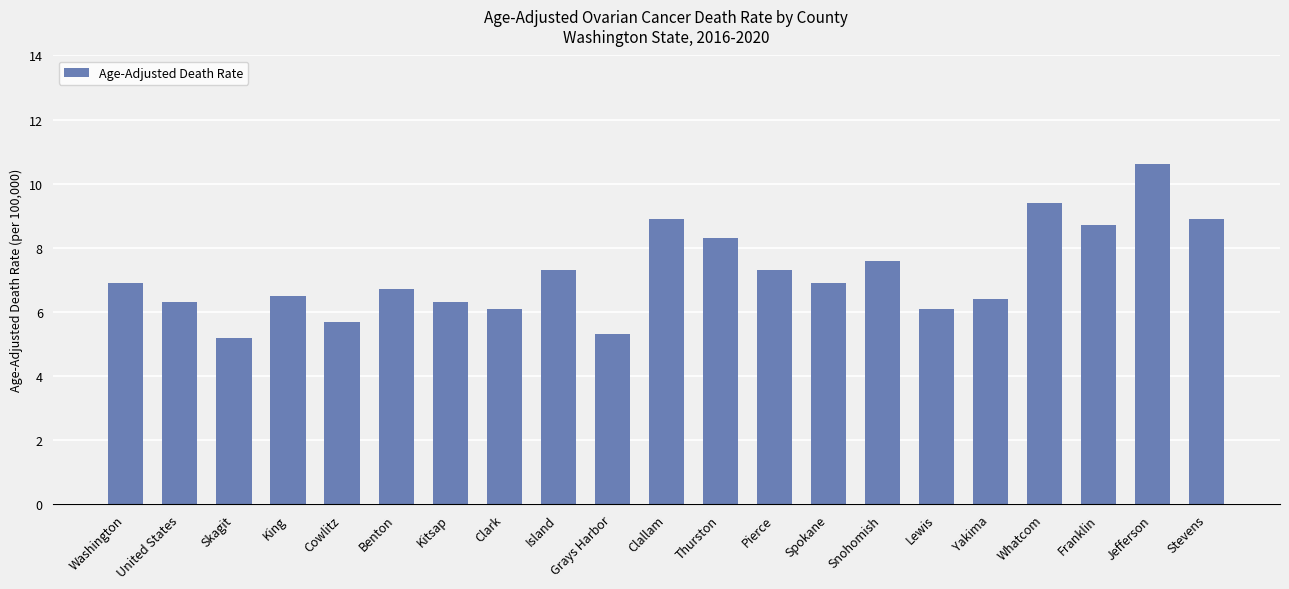

Reading left to right, transcribe all the data shown in this chart.

6.9	6.3	5.2	6.5	5.7	6.7	6.3	6.1	7.3	5.3	8.9	8.3	7.3	6.9	7.6	6.1	6.4	9.4	8.7	10.6	8.9